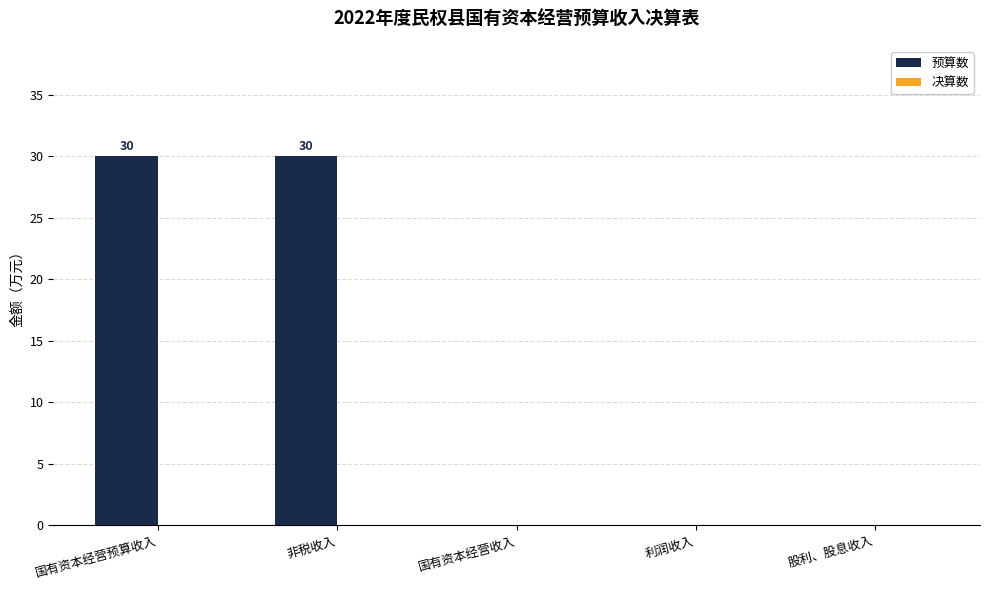

What is the maximum value shown in the chart?

30